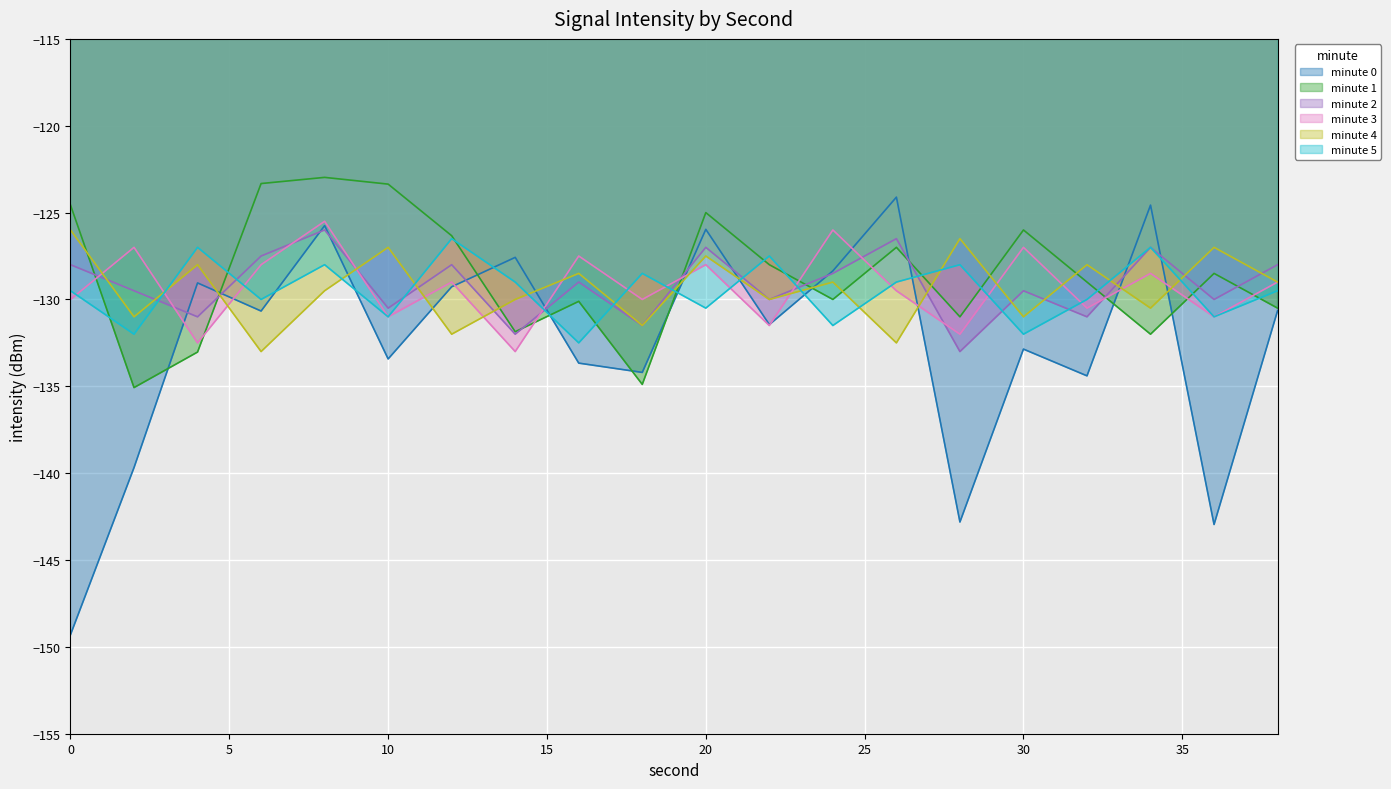

What is the lowest value of the minute 1 series?

-135.1